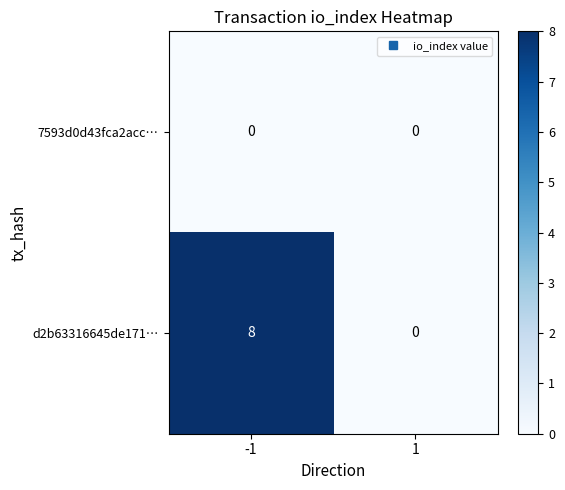

Rank the series at -1 from lowest to highest value.

7593d0d43fca2acc…, d2b63316645de171…